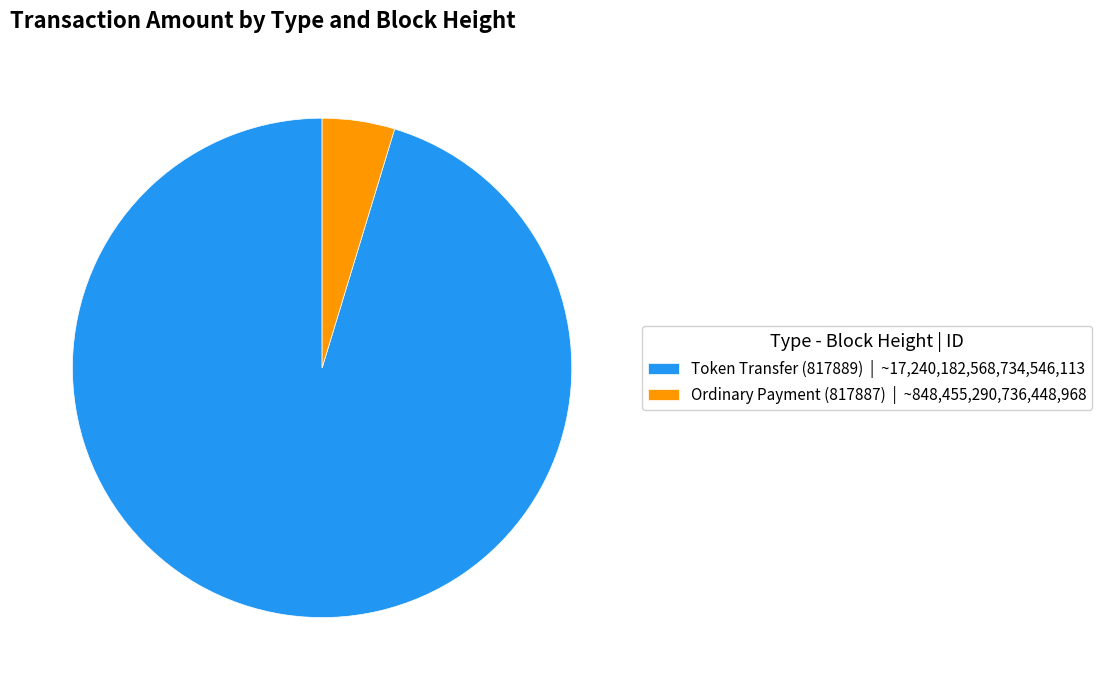

Does Token Transfer (817889) represent more than half of the total?

Yes